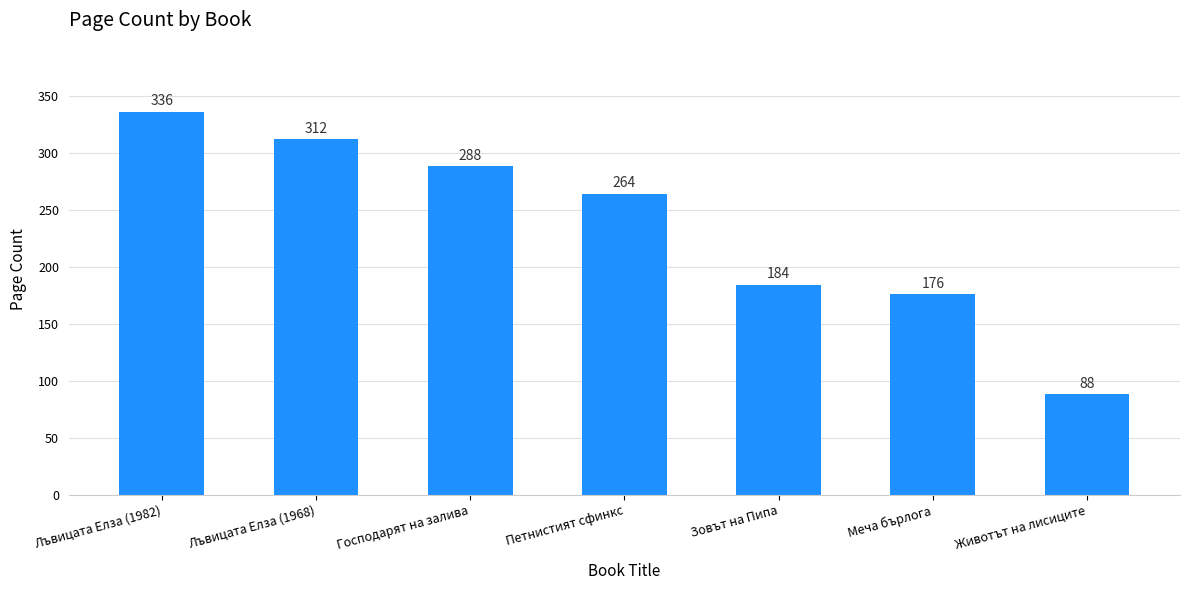

Which category has the highest value across all series?

Лъвицата Елза (1982)